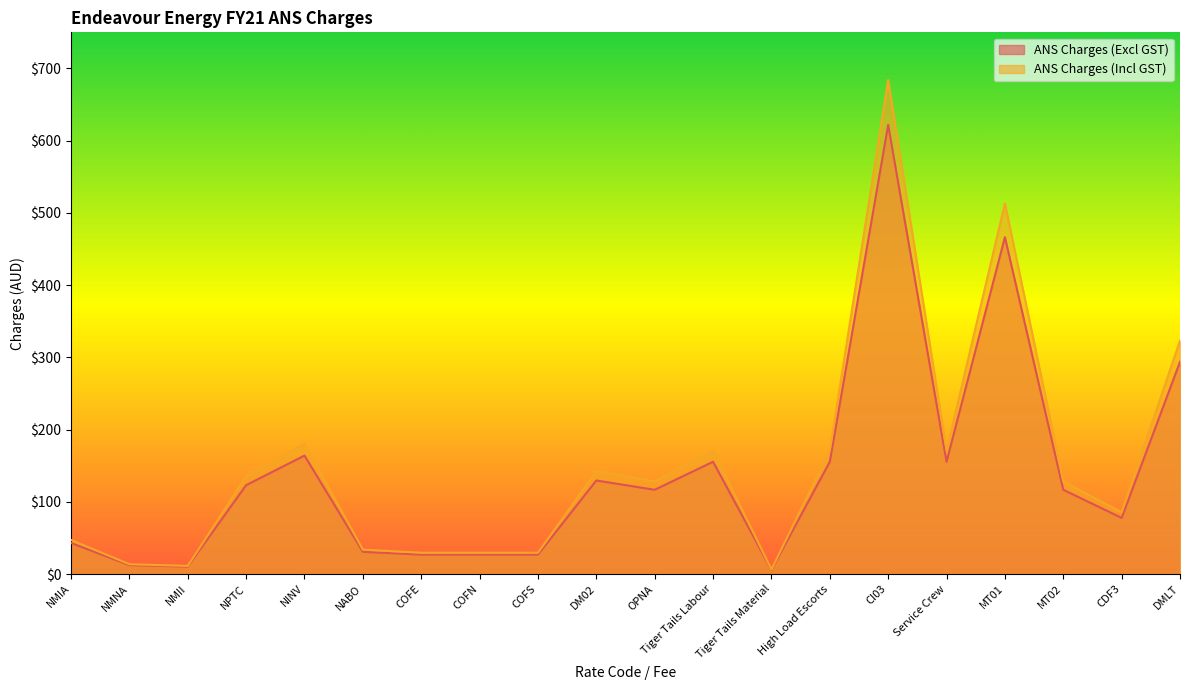

Reading left to right, list all the values displayed in this chart.

ANS Charges (Excl GST): 42.9	12.3	10.2	123.0	164.0	30.7	26.8	26.8	26.8	129.5	116.6	155.4	5.7	155.4	621.9	155.4	466.4	116.6	77.7	293.8
ANS Charges (Incl GST): 47.2	13.5	11.2	135.3	180.4	33.8	29.5	29.5	29.5	142.4	128.3	170.9	6.3	170.9	684.1	170.9	513.0	128.3	85.5	323.2